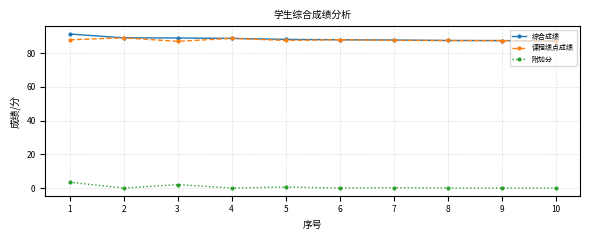

What is the difference between the highest and lowest values at 10?

87.3